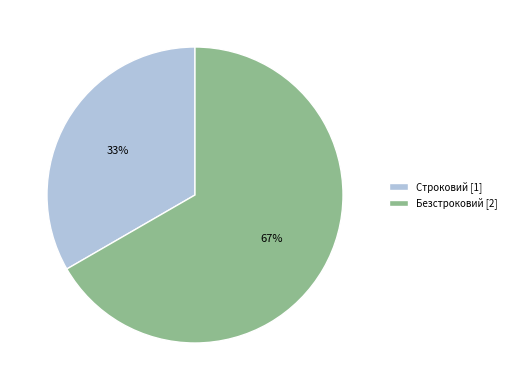

Which slice is the smallest?

Строковий